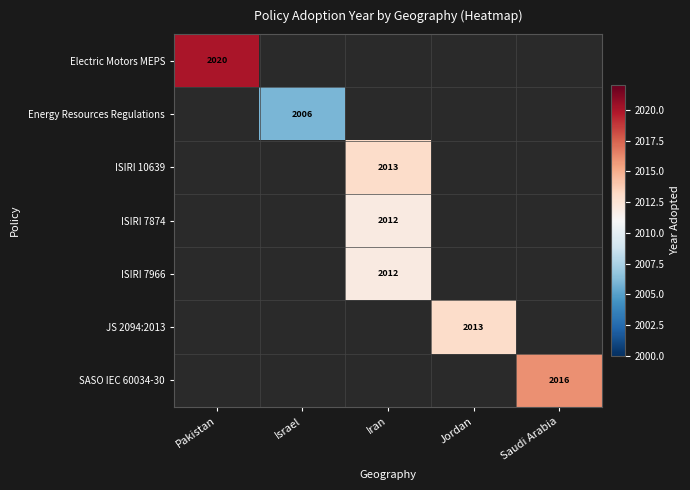

True or false: SASO IEC 60034-30 has a value of 2736 at Saudi Arabia.

False